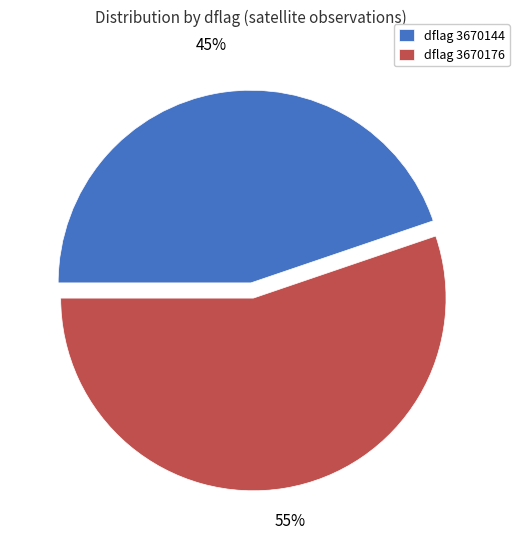

Does any single category account for the majority?

Yes